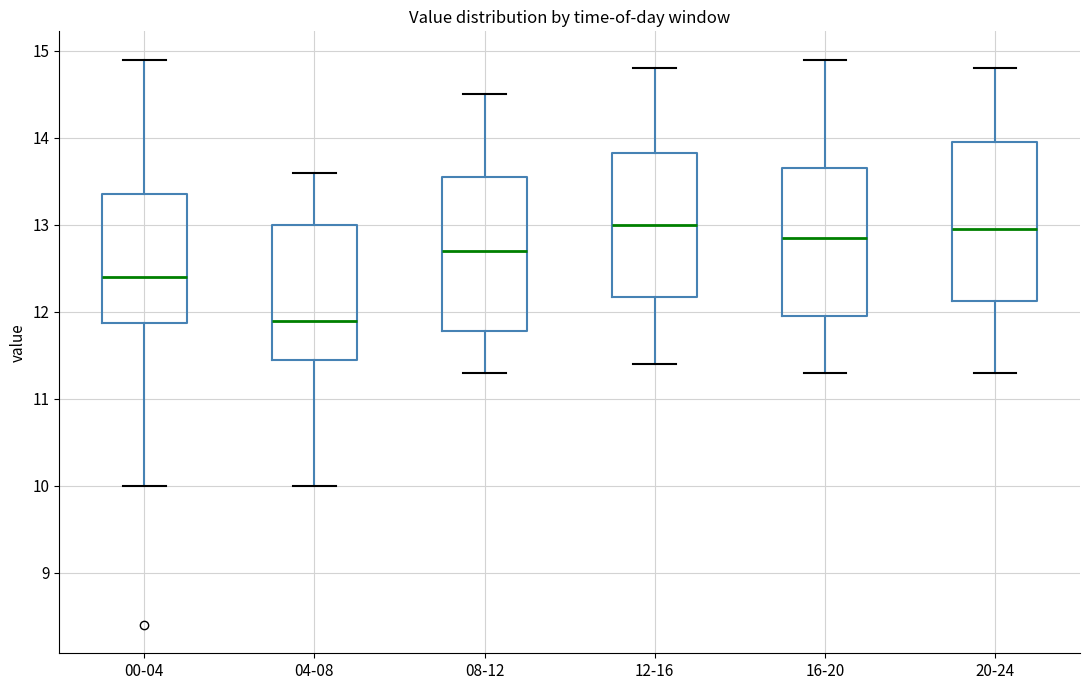

Where does the lower whisker of the box for 00-04 end on the y-axis? The values are not printed on the chart, so give them approximately, as read against the axis.

10.0